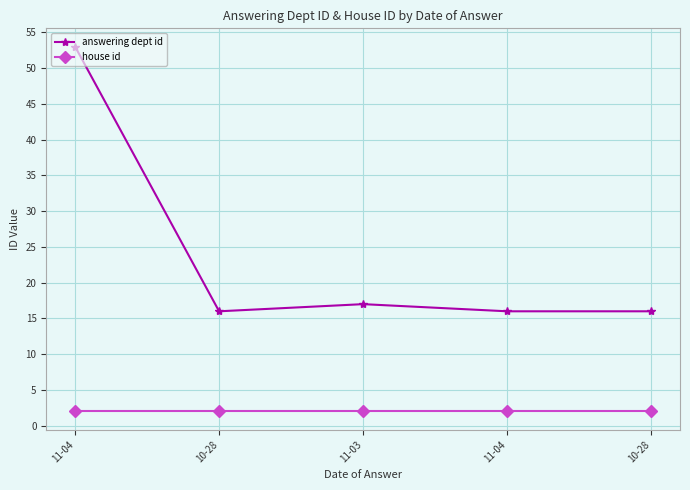

Which series has the largest range (max minus min)?

answering dept id